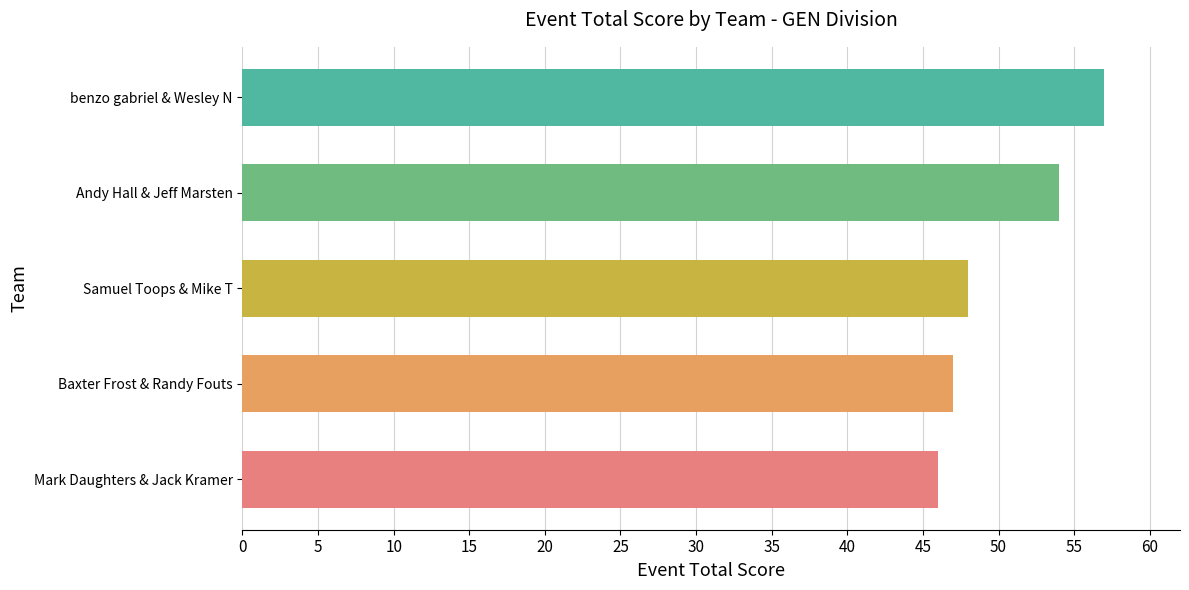

What value does the data have at Samuel Toops & Mike T, to the nearest 5?

50